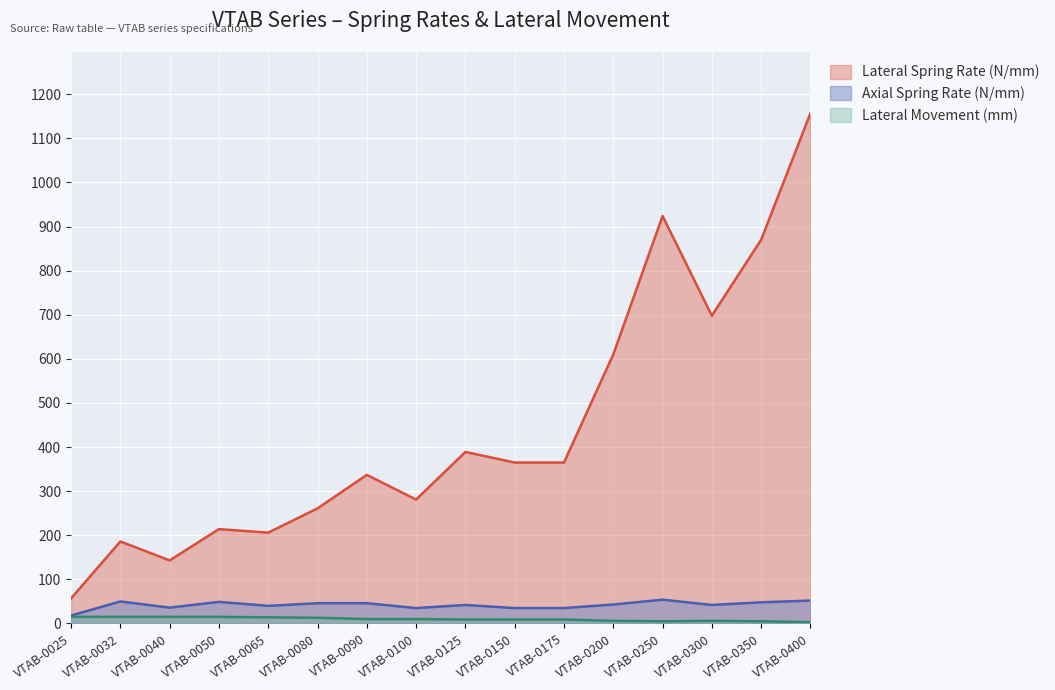

True or false: Lateral Spring Rate (N/mm) and Axial Spring Rate (N/mm) intersect in this chart.

False